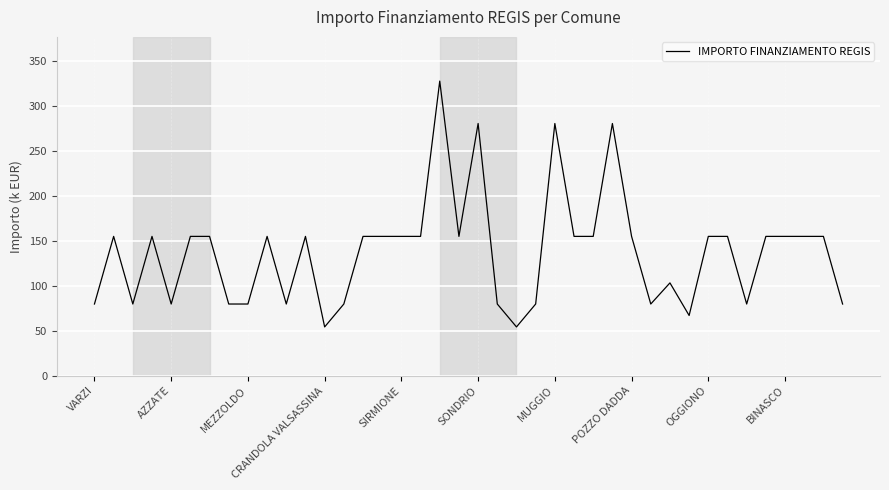

What is the greatest value displayed?

328.2